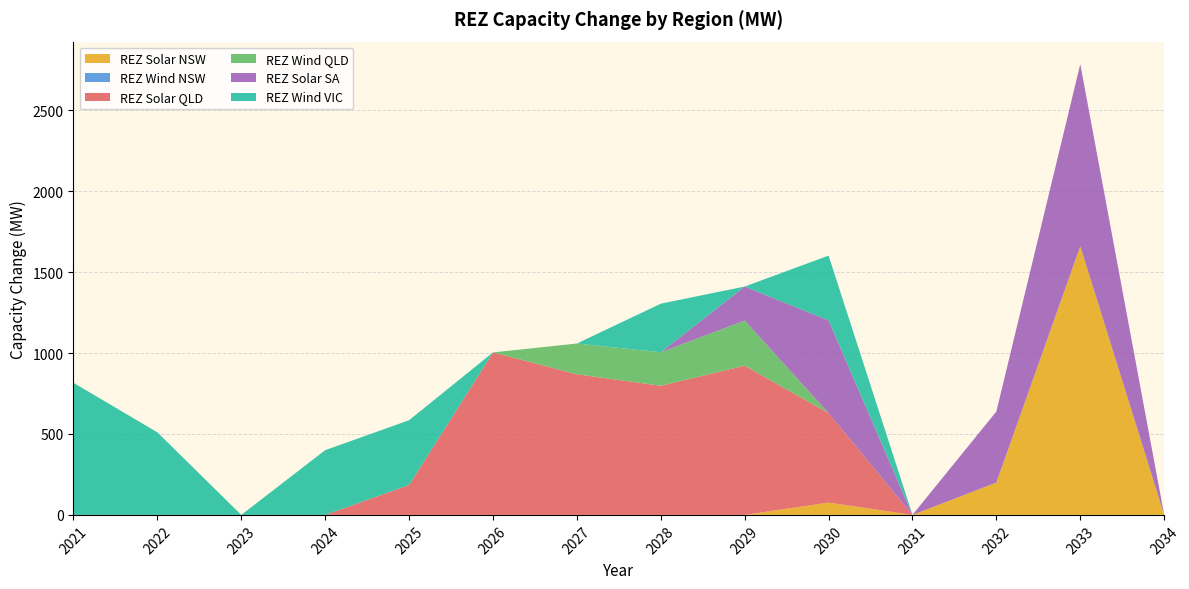

Reading left to right, extract all data points from this chart.

REZ Solar NSW: 2021=0.0	2022=0.0	2023=0.0	2024=0.0	2025=0.0	2026=0.0	2027=0.0	2028=0.0	2029=0.0	2030=76.0	2031=0.0	2032=200.0	2033=1660.0	2034=0.0
REZ Wind NSW: 2021=0.0	2022=0.0	2023=0.0	2024=0.0	2025=0.0	2026=0.0	2027=0.0	2028=0.0	2029=0.0	2030=0.0	2031=0.0	2032=0.0	2033=0.0	2034=0.0
REZ Solar QLD: 2021=0.0	2022=0.0	2023=0.0	2024=0.0	2025=185.0	2026=1004.0	2027=869.0	2028=798.0	2029=922.0	2030=553.0	2031=0.0	2032=0.0	2033=0.0	2034=0.0
REZ Wind QLD: 2021=0.0	2022=0.0	2023=0.0	2024=0.0	2025=0.0	2026=0.0	2027=190.0	2028=207.0	2029=279.0	2030=0.0	2031=0.0	2032=0.0	2033=0.0	2034=0.0
REZ Solar SA: 2021=0.0	2022=0.0	2023=0.0	2024=0.0	2025=0.0	2026=0.0	2027=0.0	2028=0.0	2029=210.0	2030=573.0	2031=0.0	2032=439.0	2033=1125.0	2034=0.0
REZ Wind VIC: 2021=816.0	2022=510.0	2023=0.0	2024=400.0	2025=400.0	2026=0.0	2027=0.0	2028=300.0	2029=0.0	2030=400.0	2031=0.0	2032=0.0	2033=0.0	2034=0.0